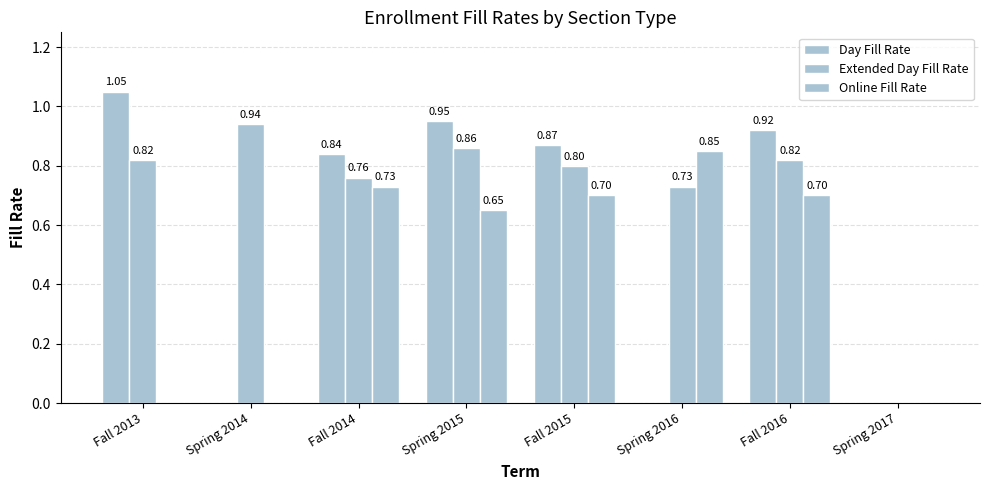

How many data points in Extended Day Fill Rate are above 0?

7